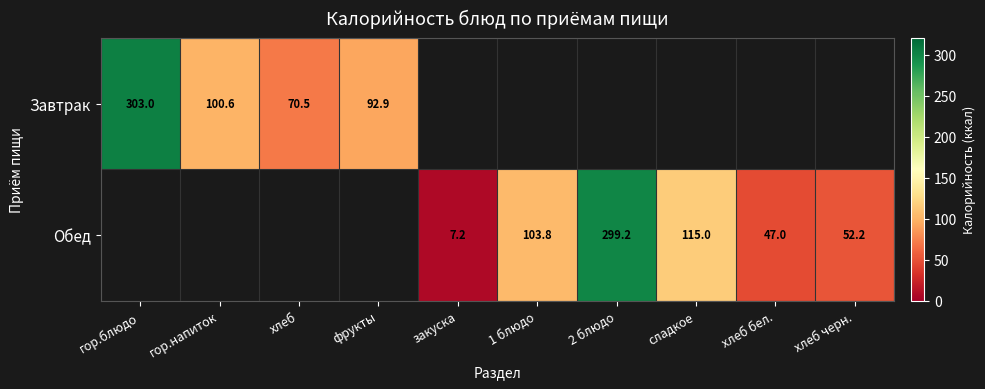

How many series are shown in this chart?

2